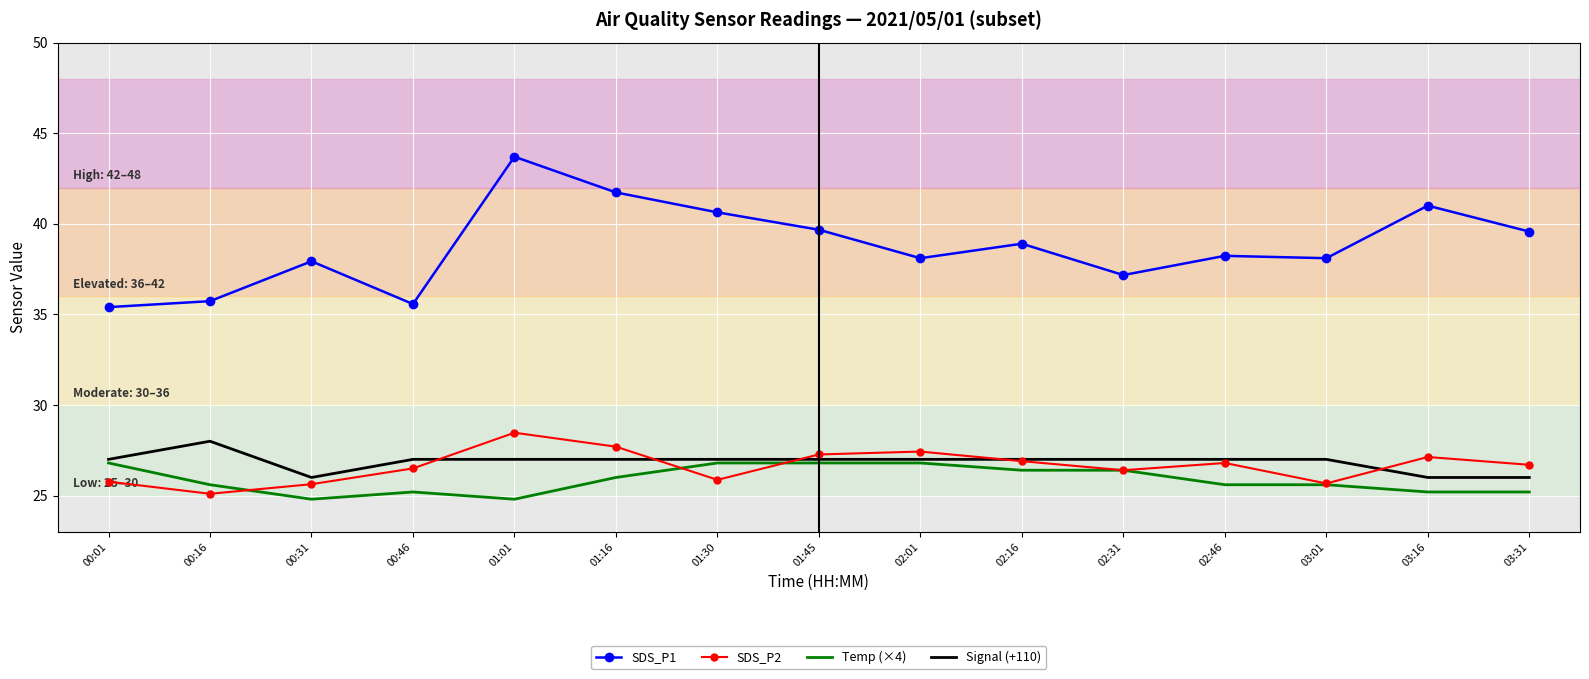

What are all the series names shown in the legend?

SDS_P1, SDS_P2, Temp (×4), Signal (+110)